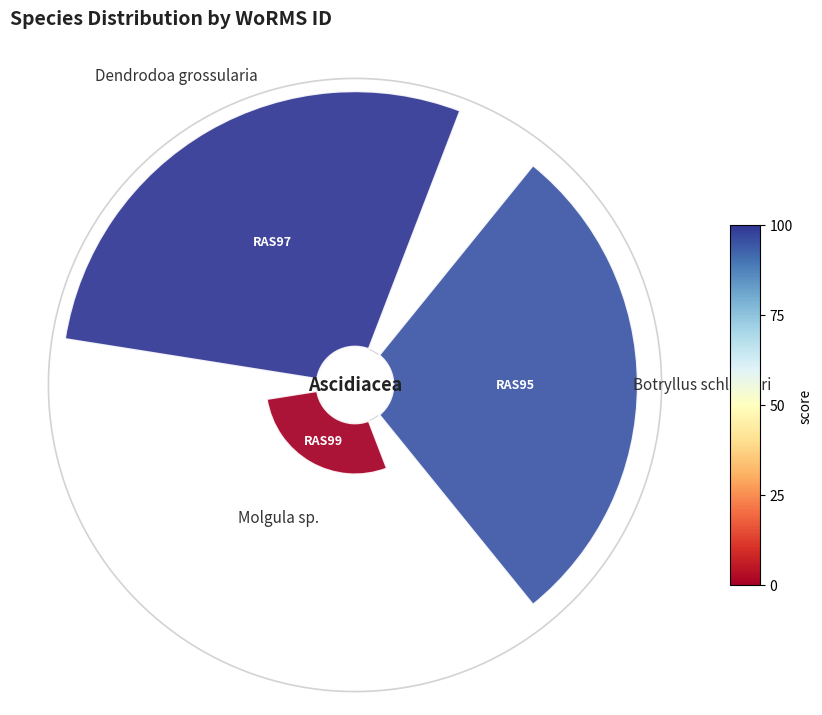

True or false: 0.2 accounts for 61% of the total.

False